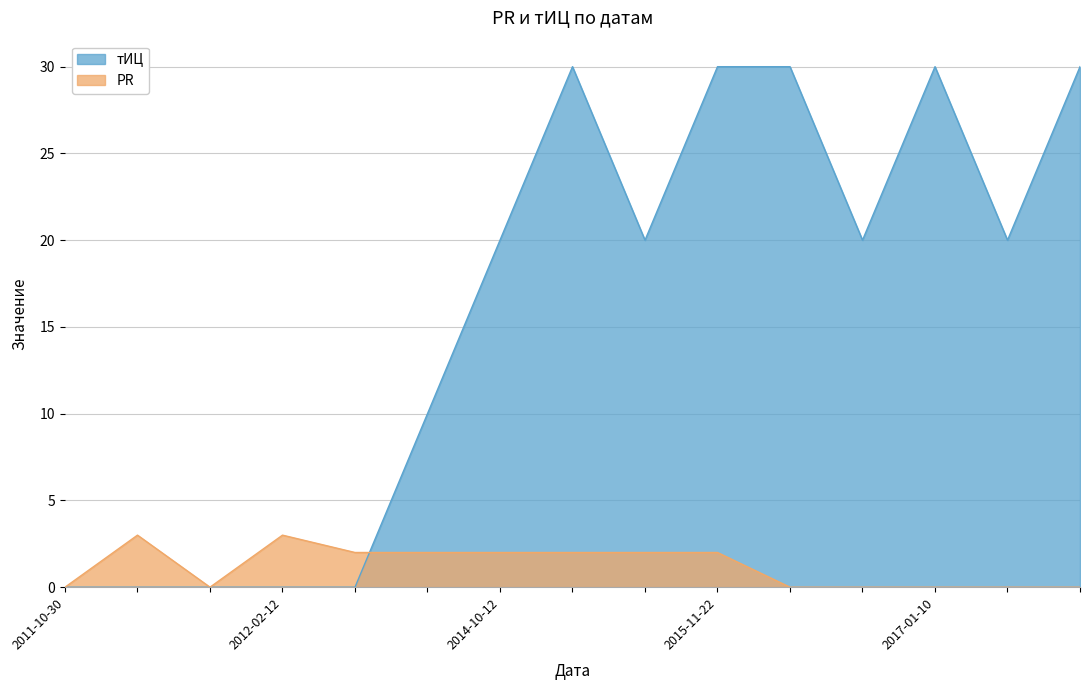

Which has a higher value, 2016-04-24 or 2013-03-31?

2016-04-24